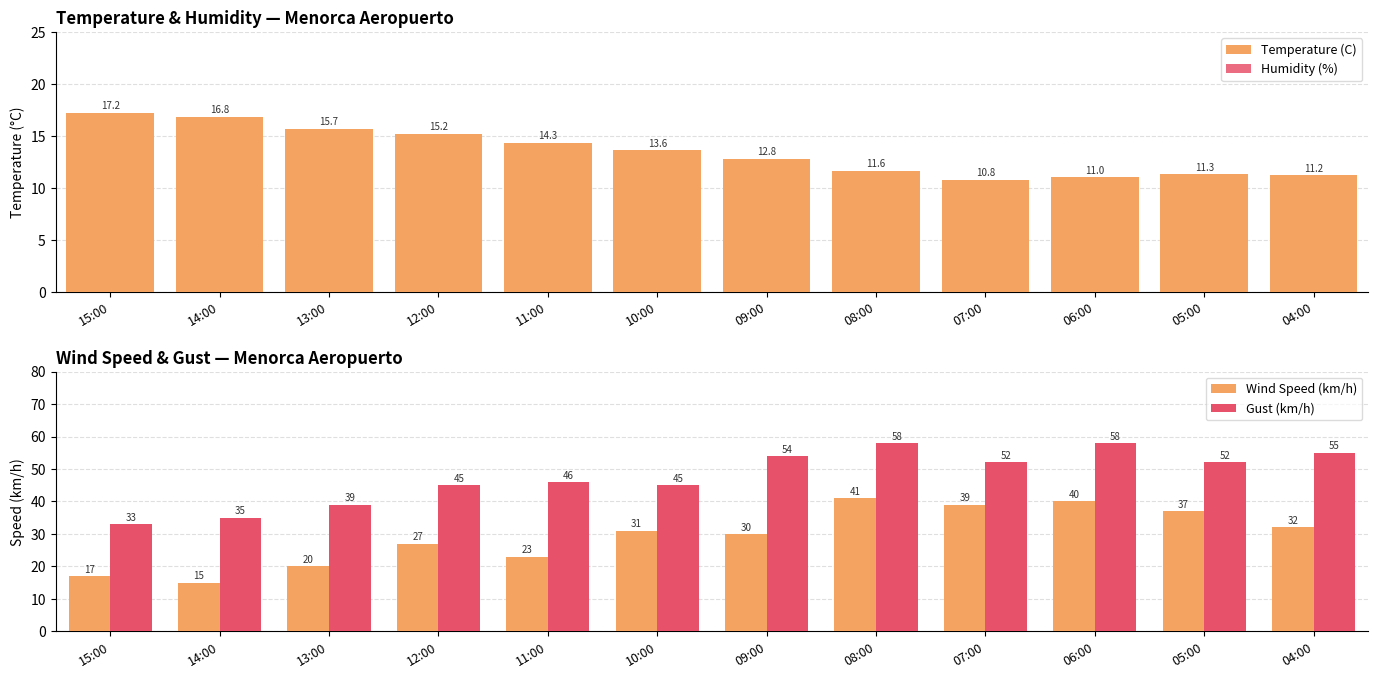

Is it true that Humidity (%) equals 10.0 at 08:00?

True